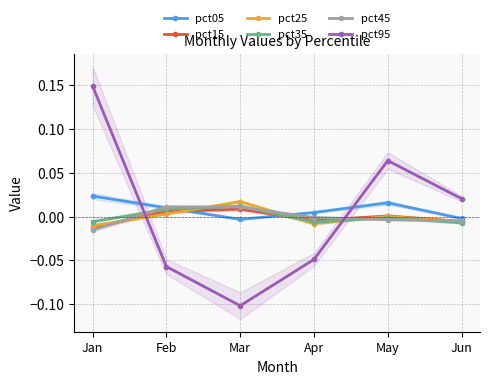

Rank the series by their maximum value, from lowest to highest.

pct15, pct45, pct35, pct25, pct05, pct95